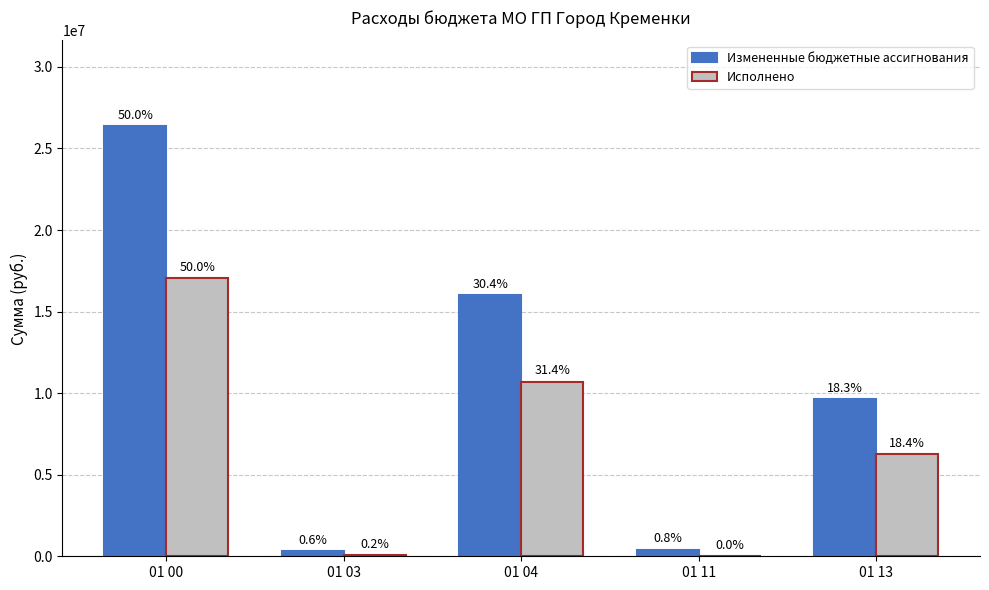

How many groups of bars are there?

5